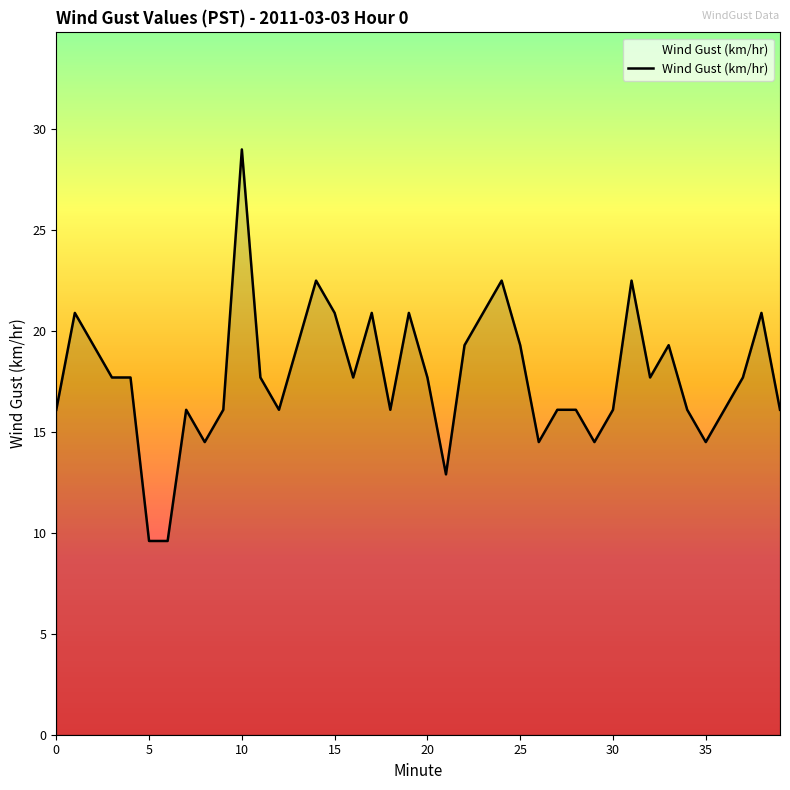

What is the smallest value displayed?

9.6